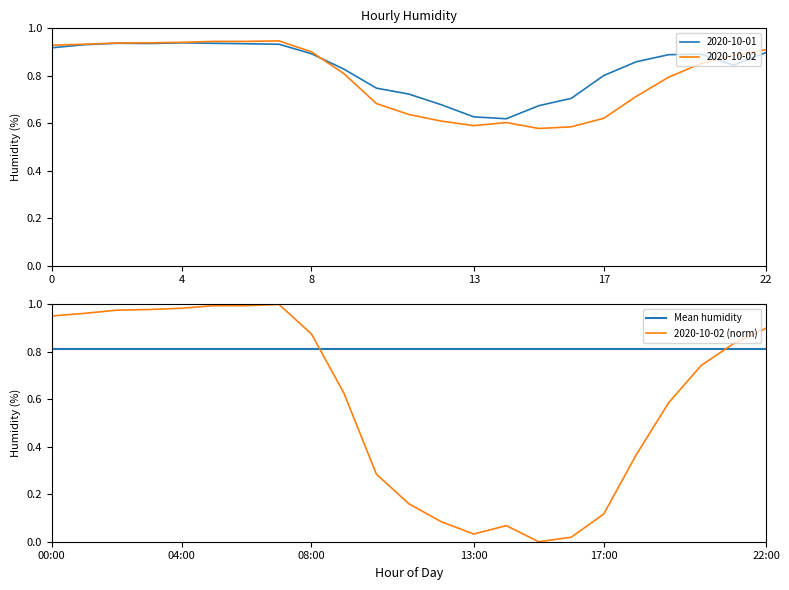

How many categories are shown in the chart?

23